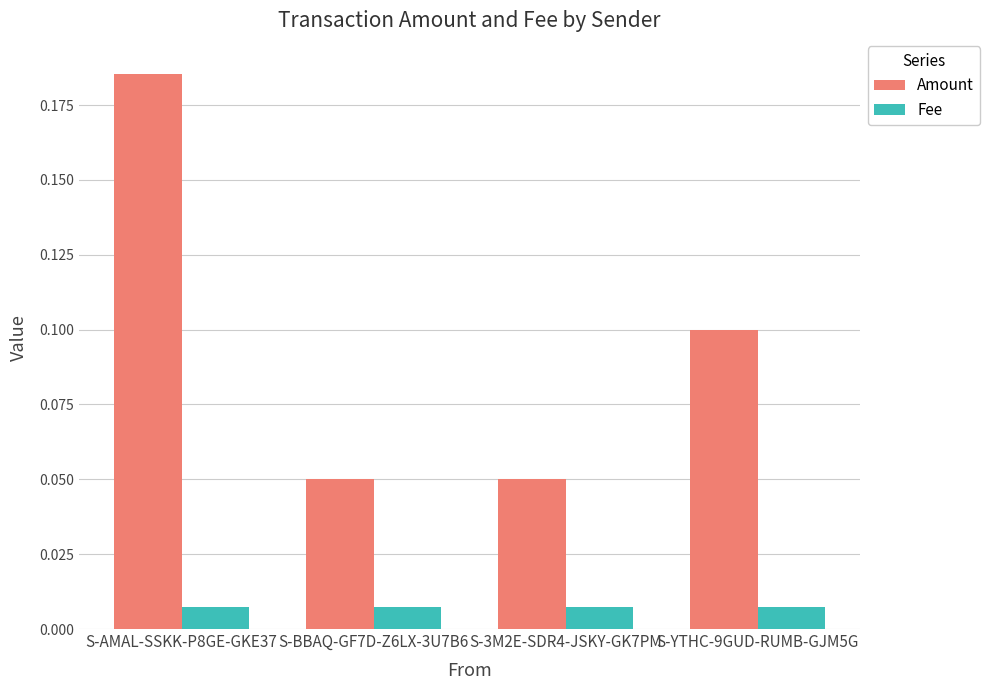

How many bars are there in total?

8